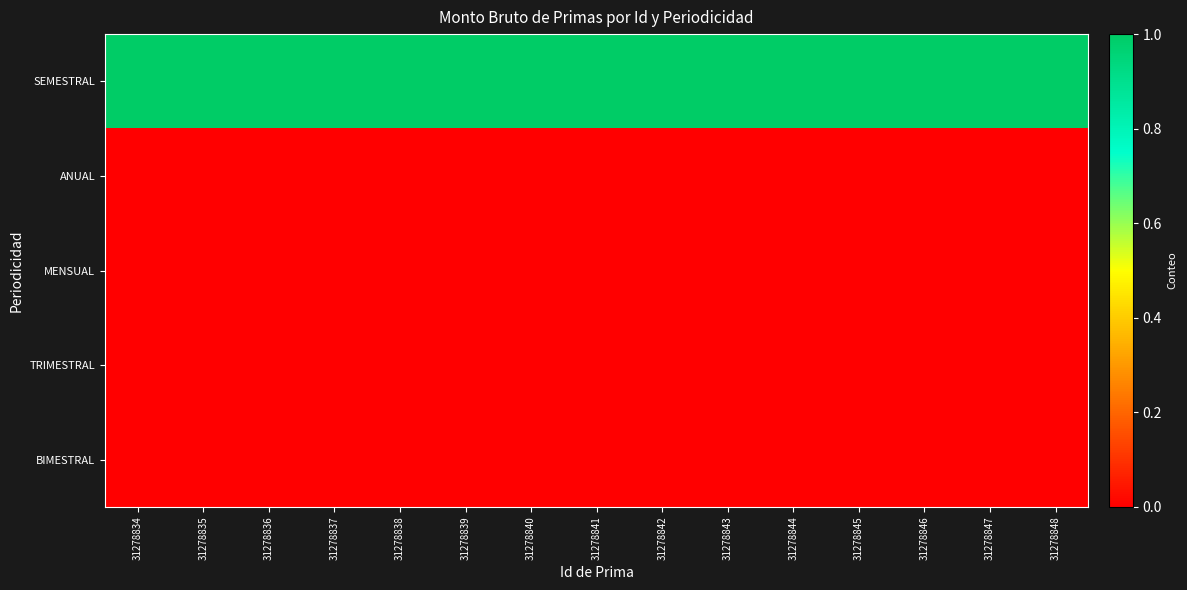

At which category is the sum across all series the highest?

31278834